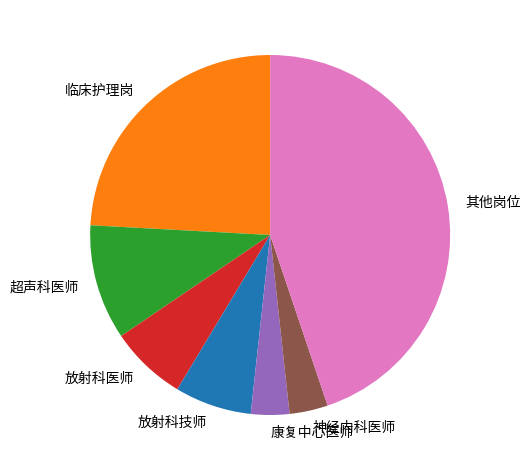

Is there any slice that represents more than half of the pie?

No